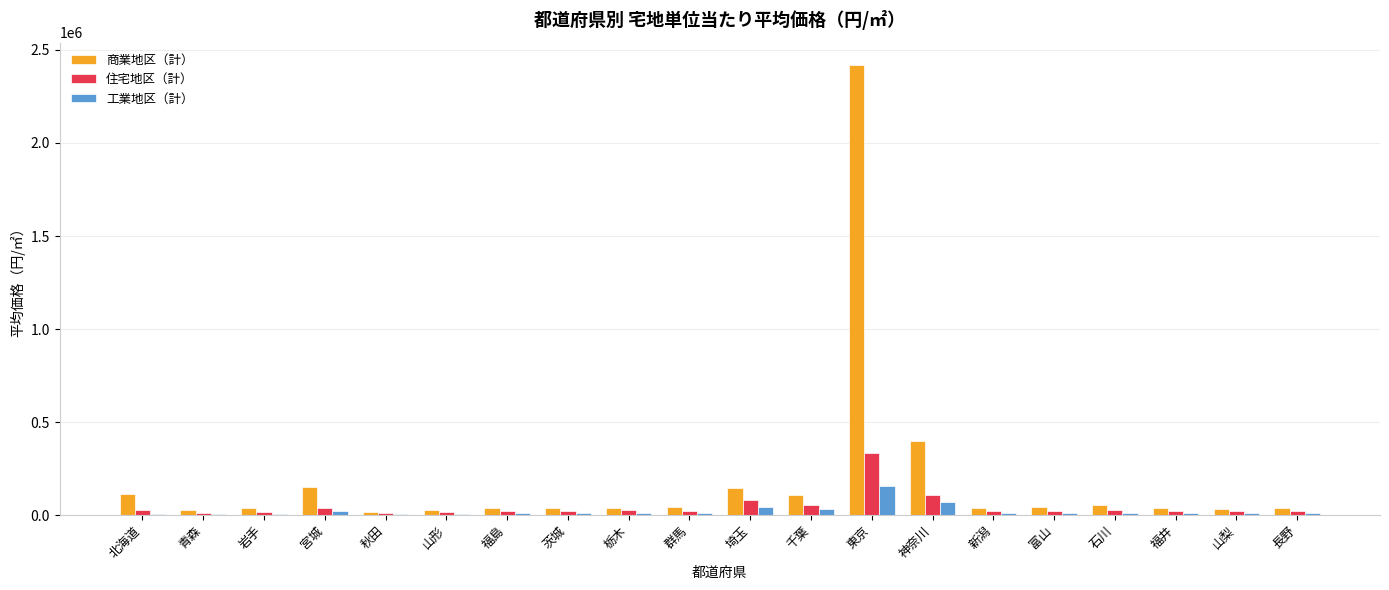

Are the bars horizontal?

No